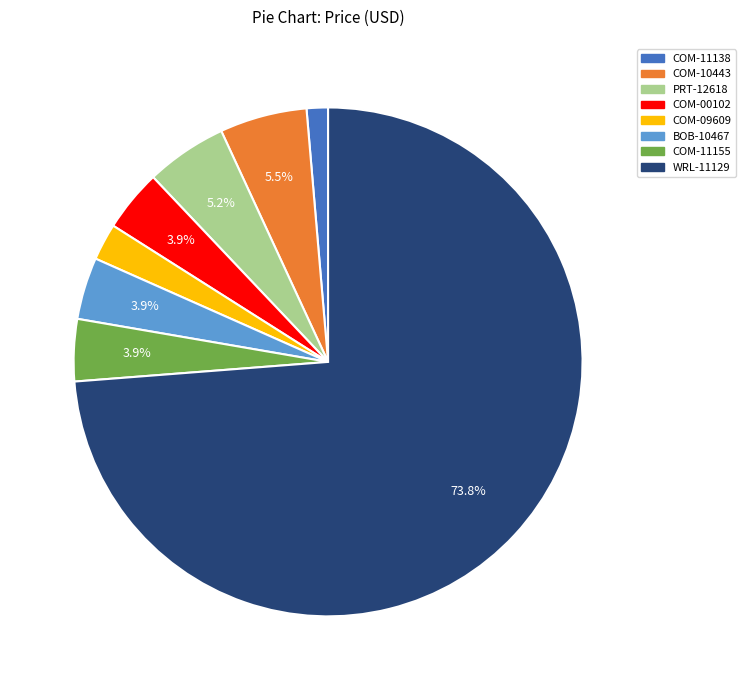

Approximately how many times larger is the value at COM-09609 compared to BOB-10467?

0.6